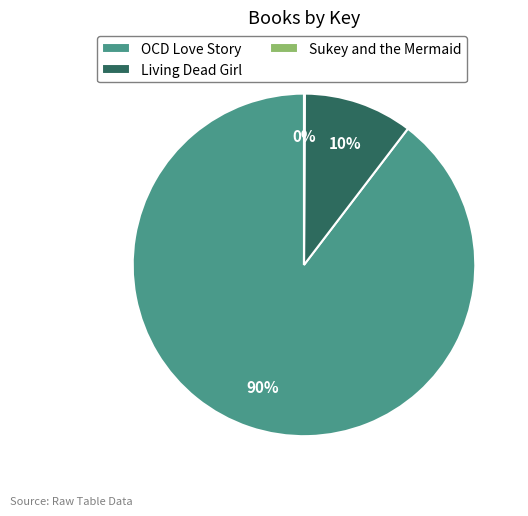

Between Living Dead Girl and OCD Love Story, which is larger?

OCD Love Story